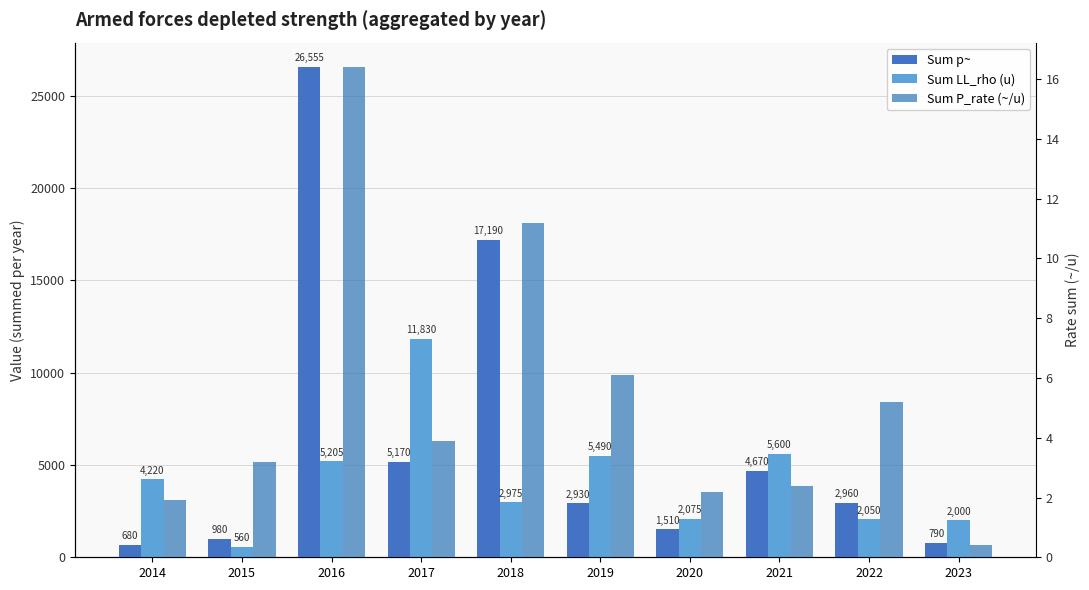

How many data points in Sum P_rate (~/u) are less than 3?

4